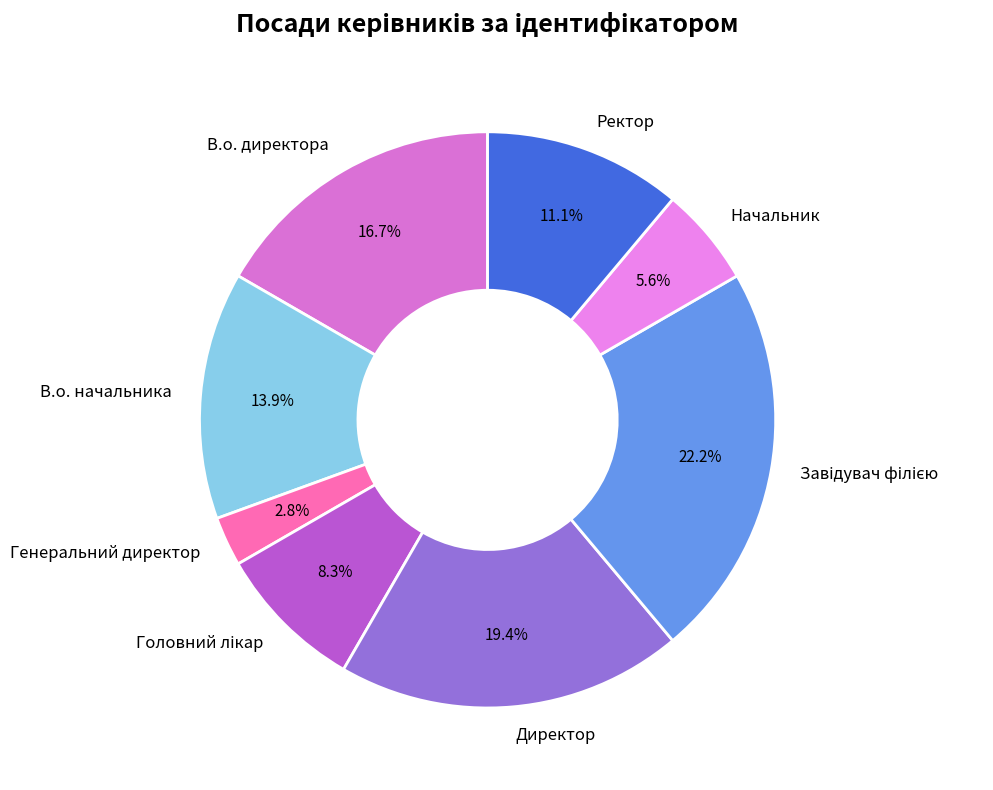

Does Генеральний директор represent more than half of the total?

No